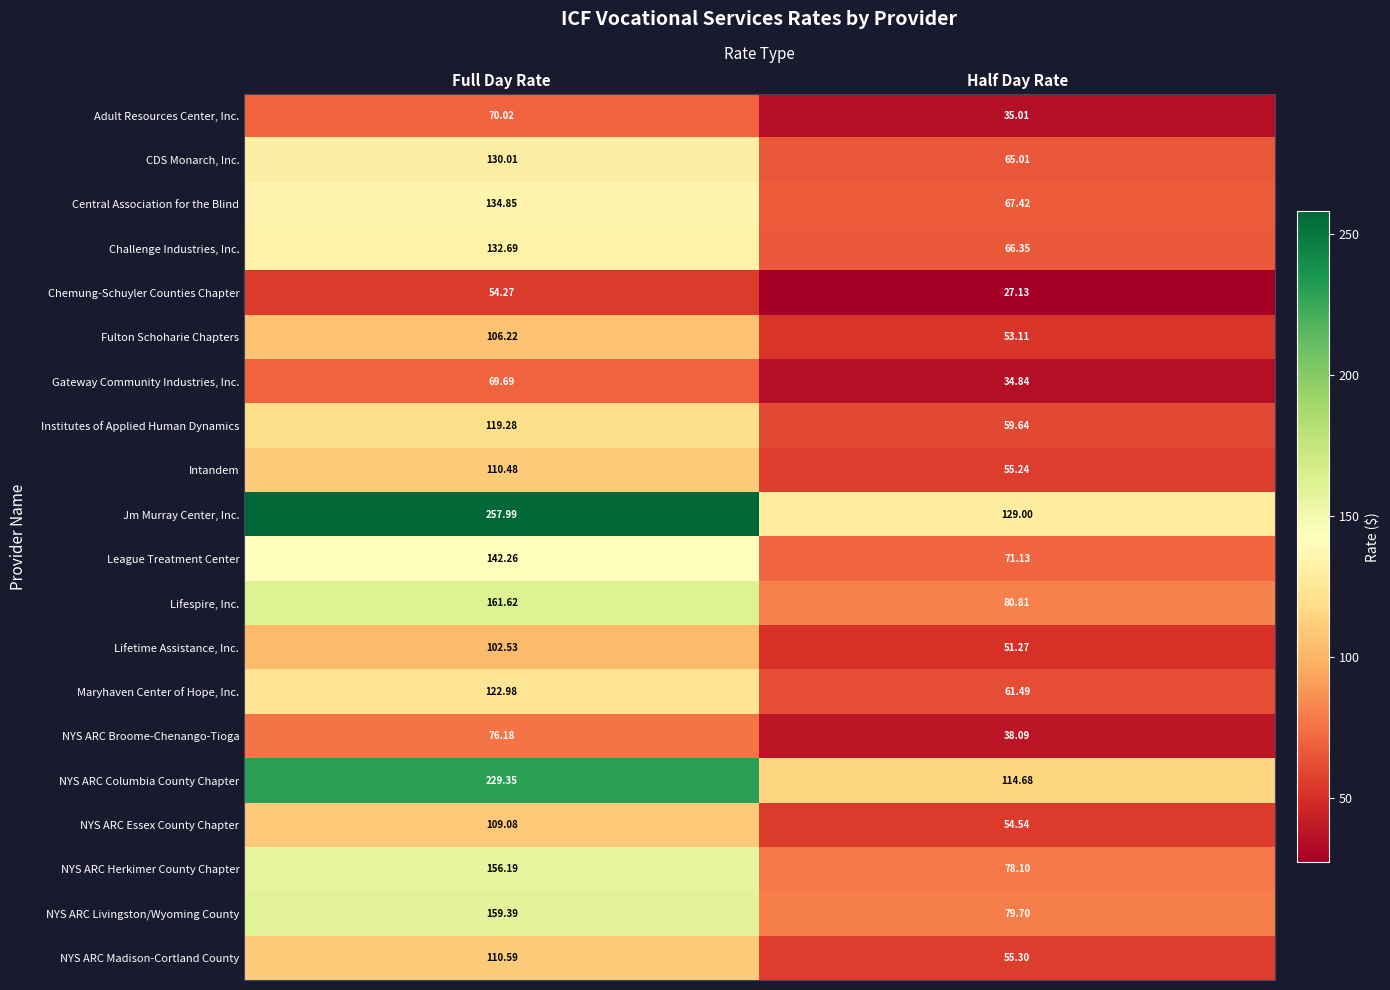

Is the value of Intandem at Full Day Rate greater than the value of League Treatment Center at Full Day Rate?

No